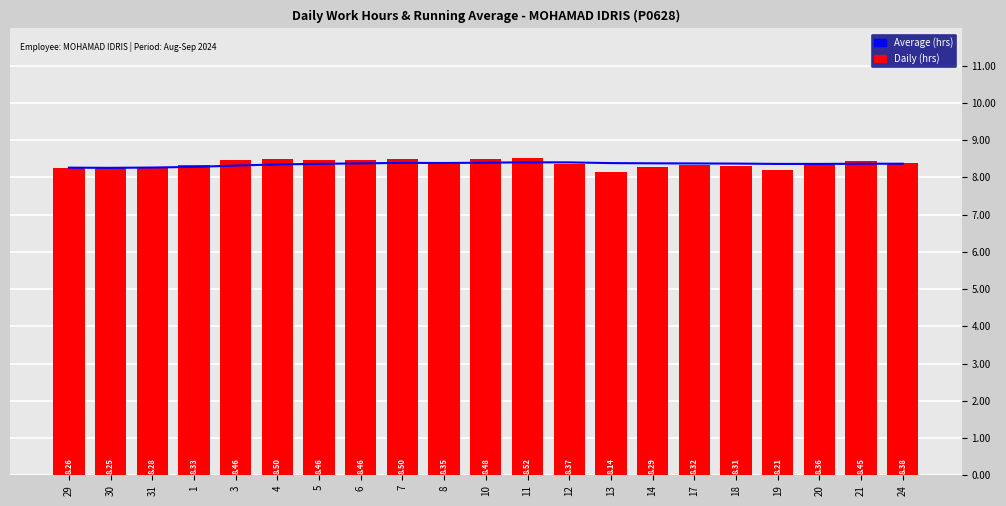

What is the minimum value shown in the chart?

8.1